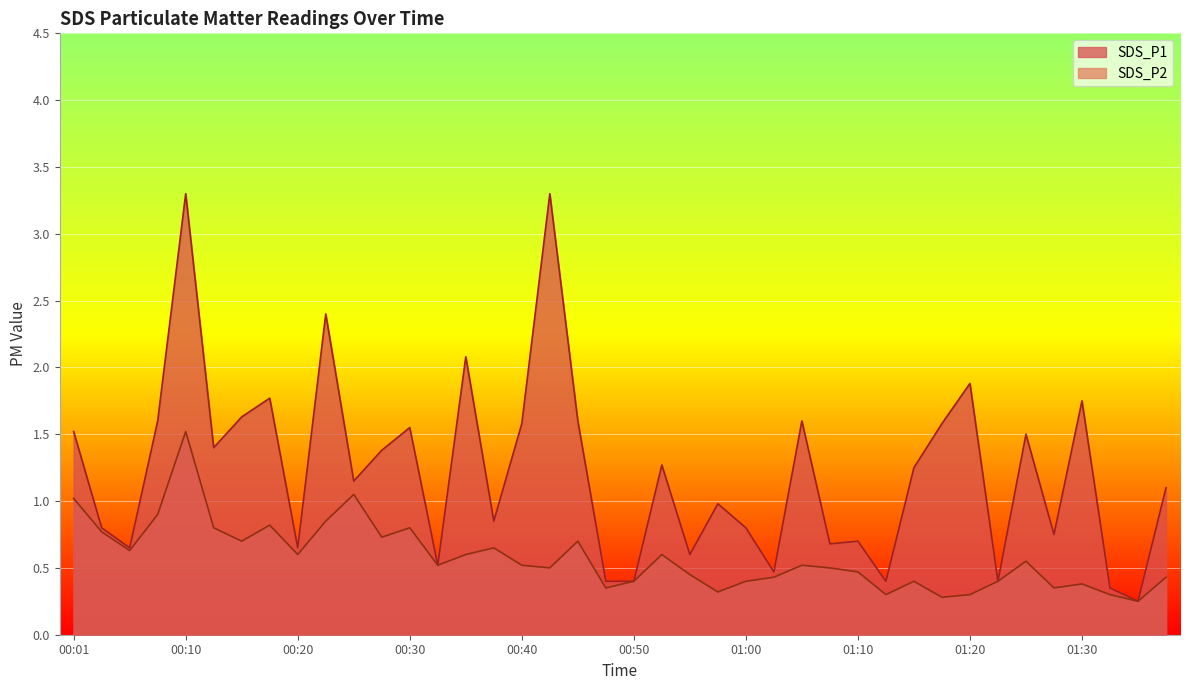

At which label does SDS_P1 first exceed 1?

00:01